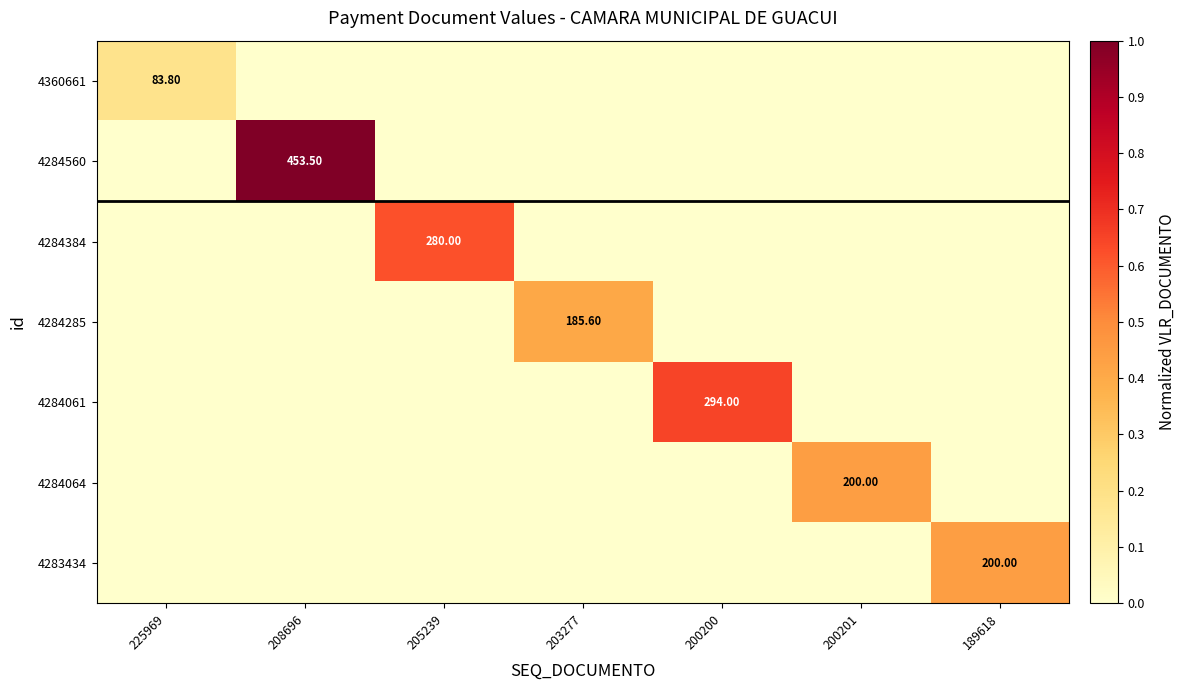

Which category has the lowest value in the 4284064 series?

225969